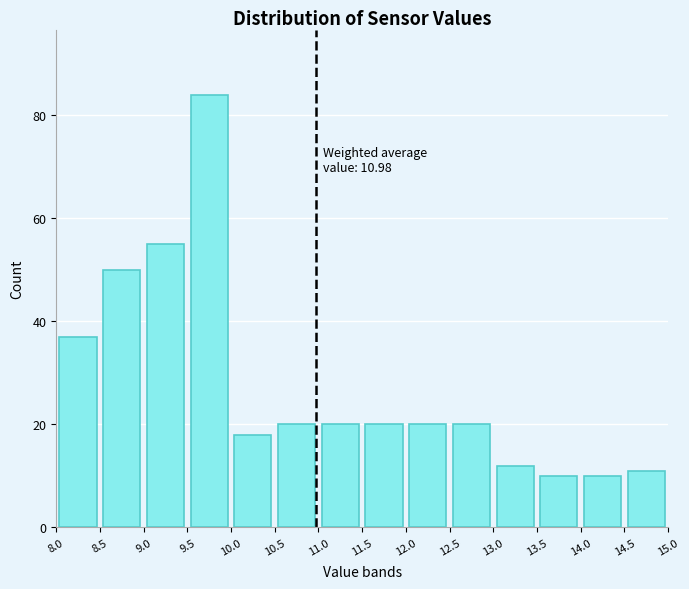

Which range on the x-axis has the tallest bar?

9.5 to 10.0